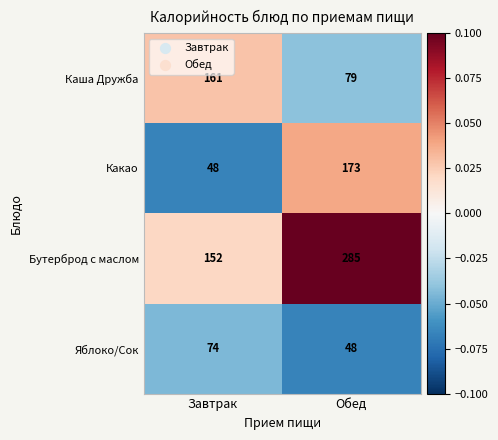

What is the sum of all Какао values?

221